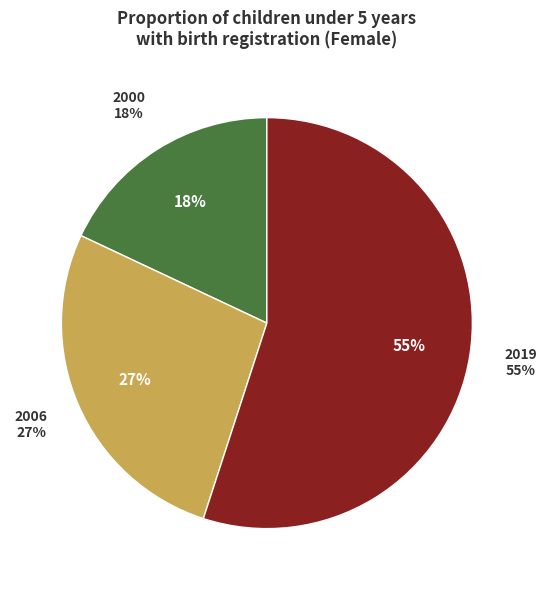

Which slice is the largest?

2019